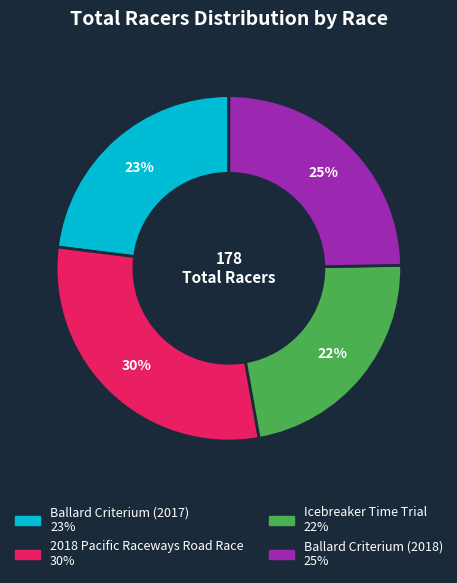

To the nearest percent, what portion does 2018 Pacific Raceways Road Race represent?

30%